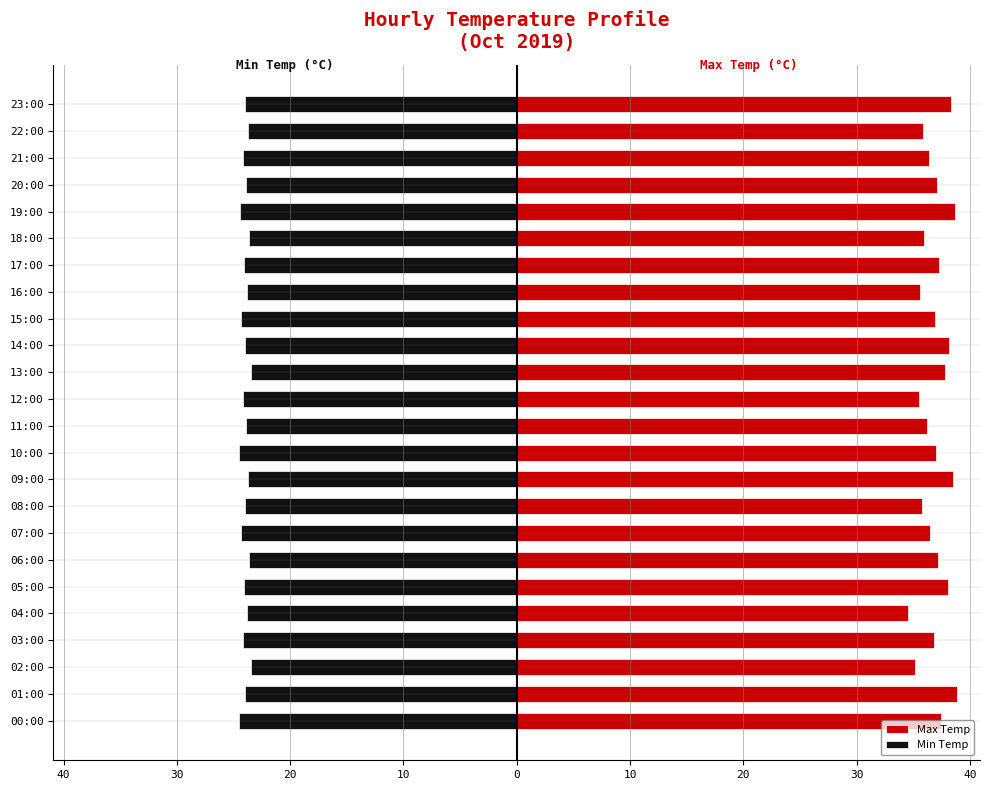

List the series in order of their peak value, highest first.

Max Temp, Min Temp